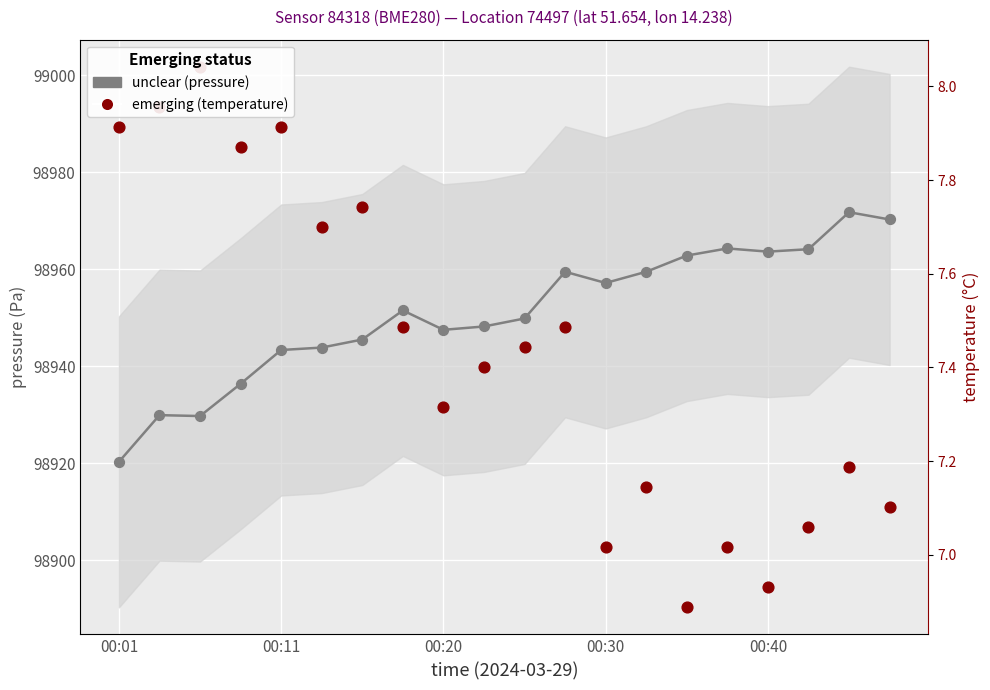

Which series contains the lowest Y value?

emerging (temperature)